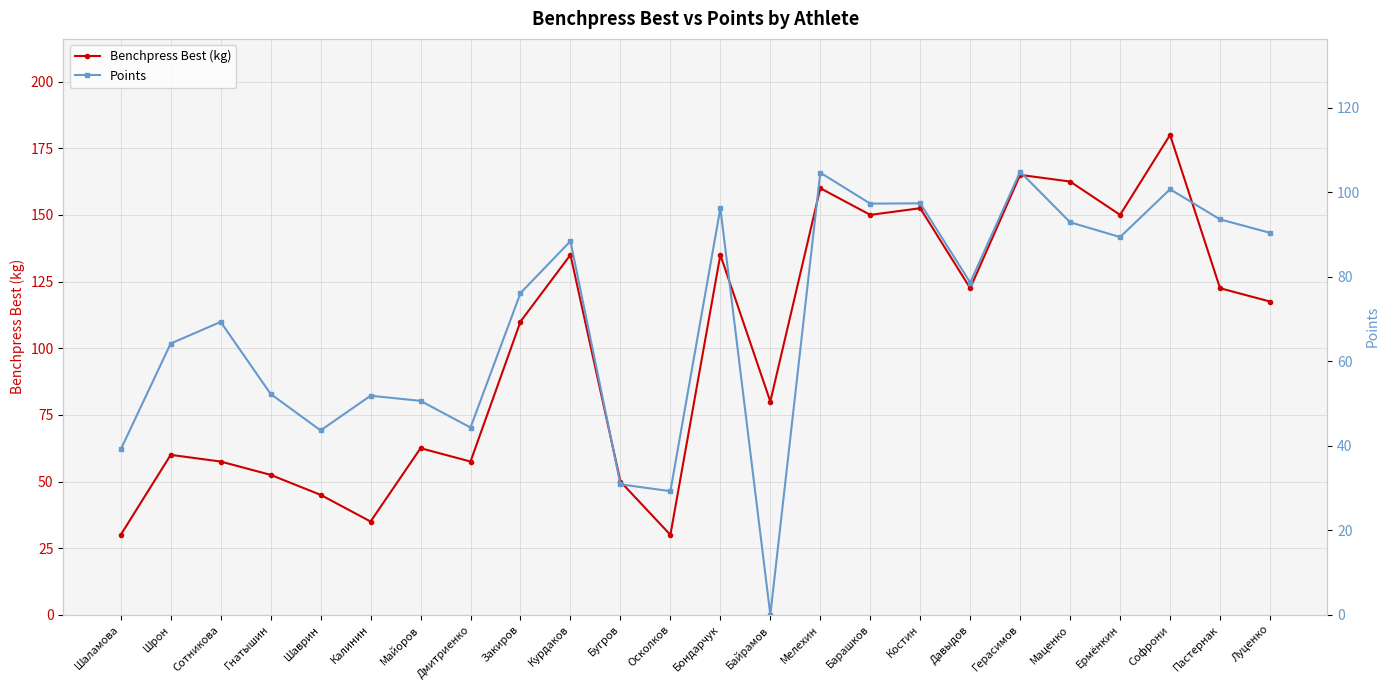

Reading left to right, transcribe all the data shown in this chart.

Benchpress Best (kg): 30.0	60.0	57.5	52.5	45.0	35.0	62.5	57.5	110.0	135.0	50.0	30.0	135.0	80.0	160.0	150.0	152.5	122.5	165.0	162.5	150.0	180.0	122.5	117.5
Points: 39.1	64.2	69.3	52.3	43.6	51.8	50.6	44.3	76.1	88.4	30.9	29.3	96.2	0.0	104.6	97.3	97.4	78.6	104.8	92.9	89.4	100.7	93.6	90.4